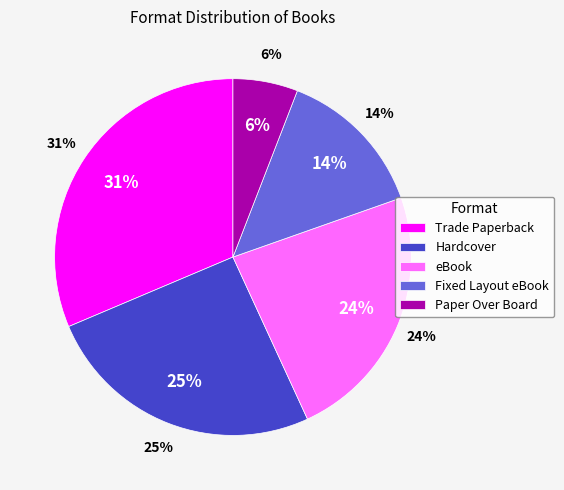

To the nearest percent, what percentage of the pie is Trade Paperback?

31%